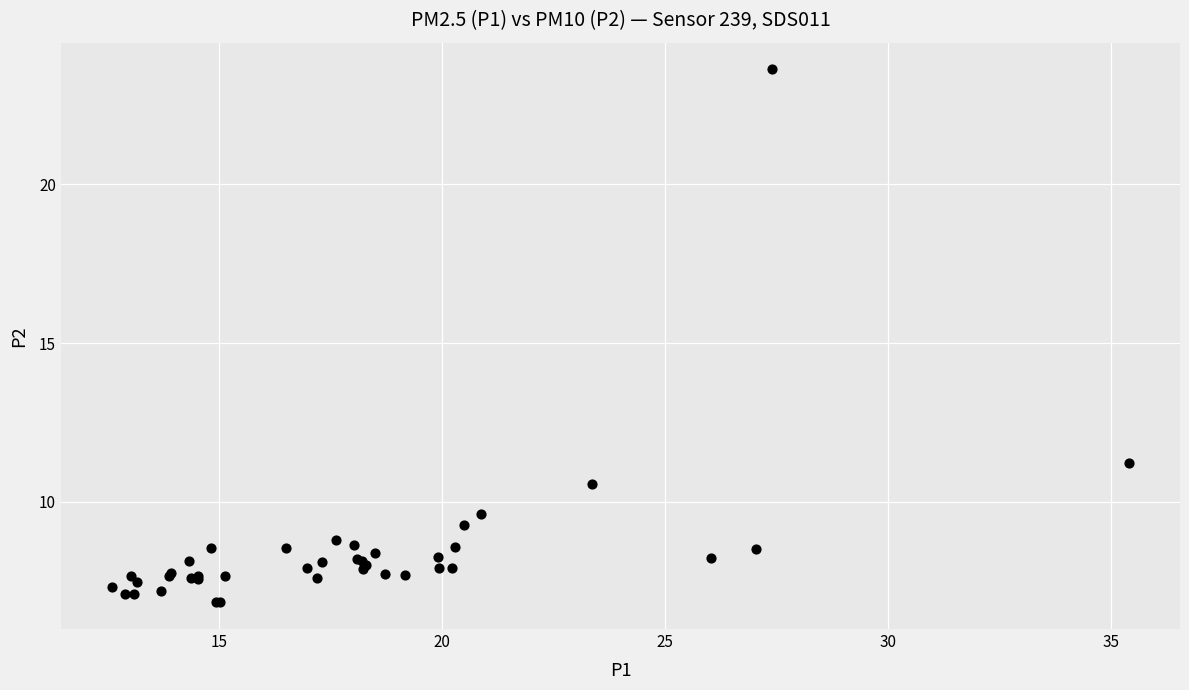

What Y value in the scatter plot is closest to 15?

11.2